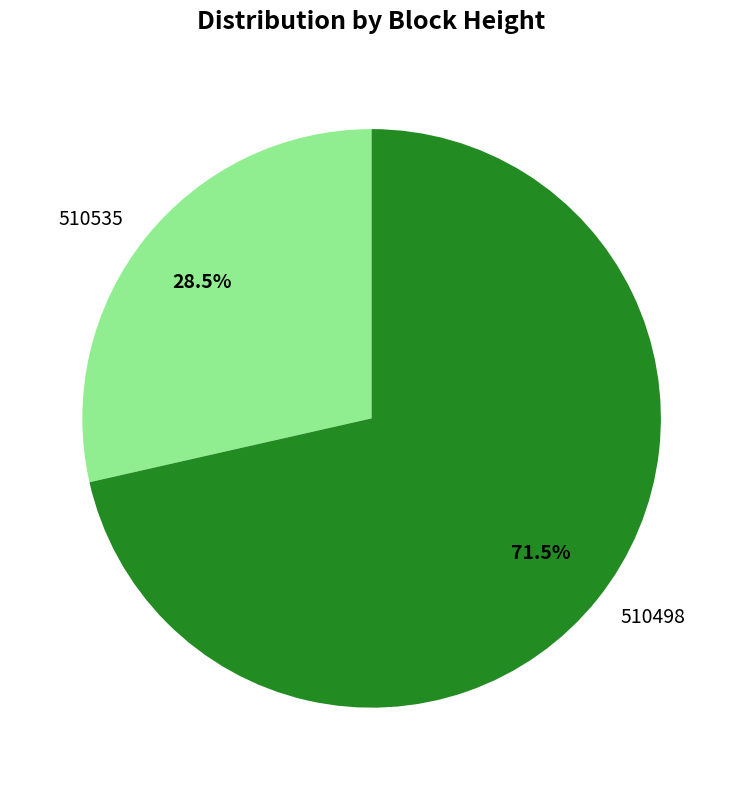

What is the majority slice?

510498